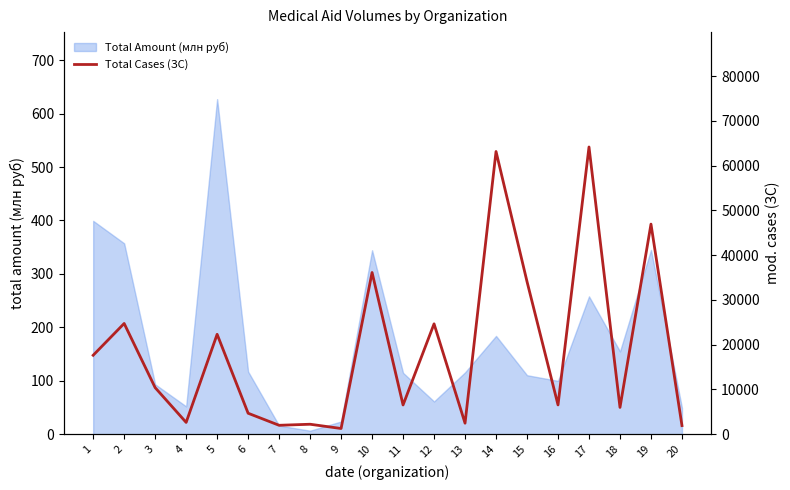

What is the value of the 4th point from the left?

2624